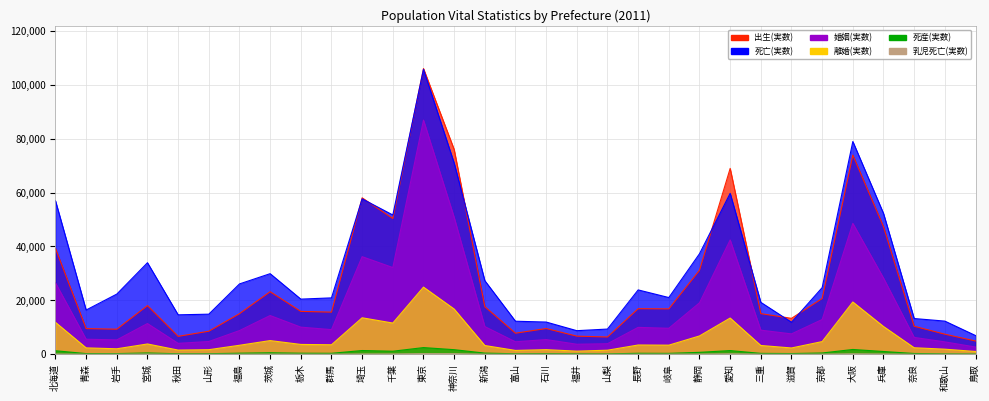

True or false: 死亡(実数) and 離婚(実数) cross at least once.

False